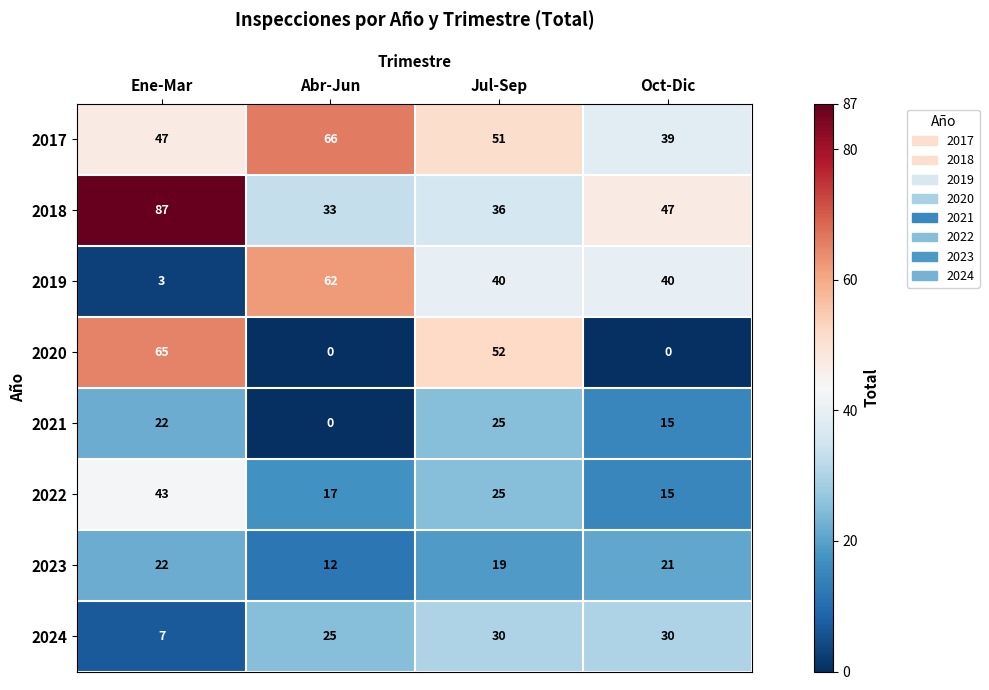

What is the difference between the 2018 values at Oct-Dic and Abr-Jun?

14